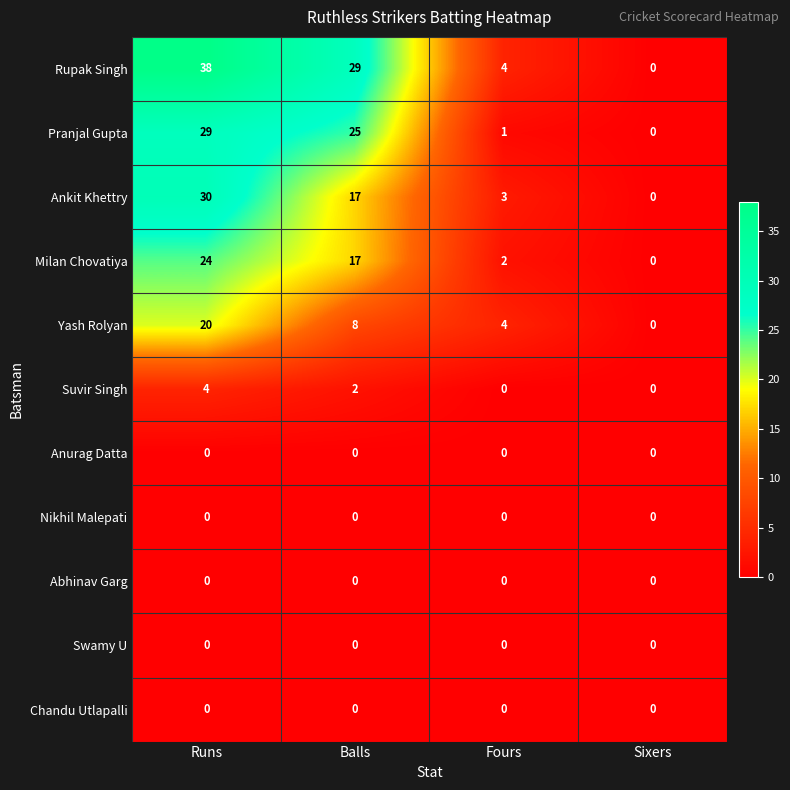

Where is Yash Rolyan nearest to the value 10?

Balls